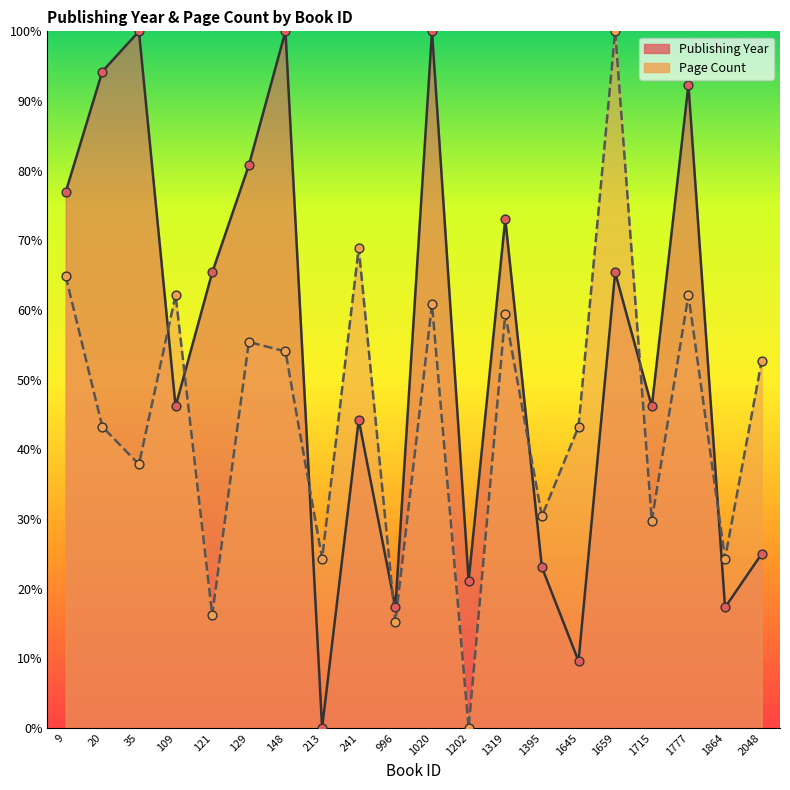

Is the value of publishingYear at 148 greater than the value of pageCount at 1864?

Yes